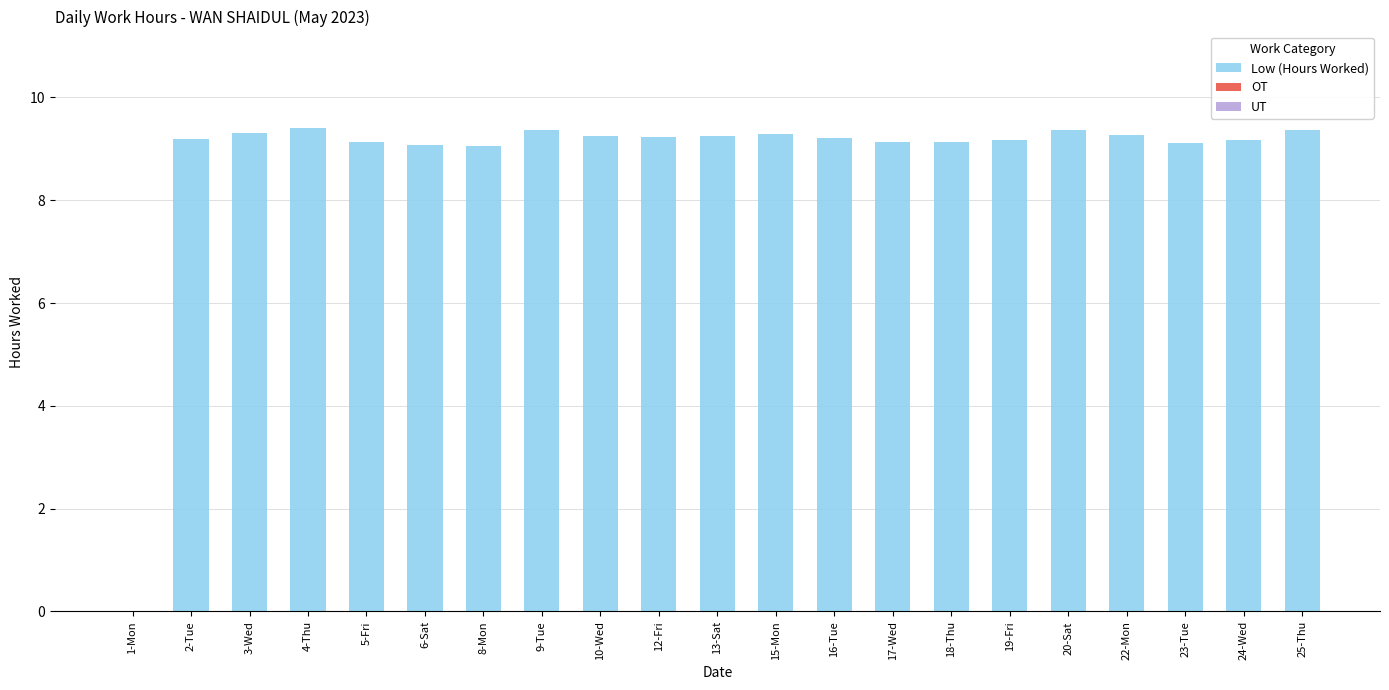

What is the ratio of the value at 22-Mon to the value at 24-Wed?

1.0